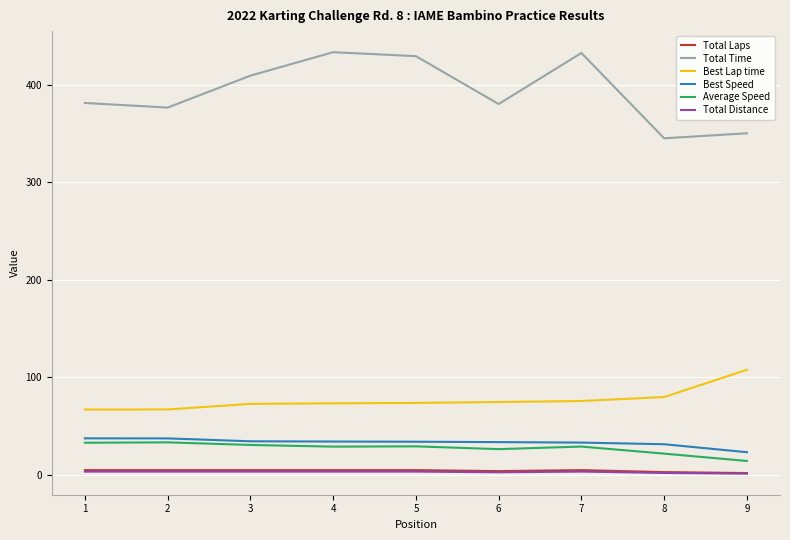

True or false: Total Time and Total Laps cross at least once.

False